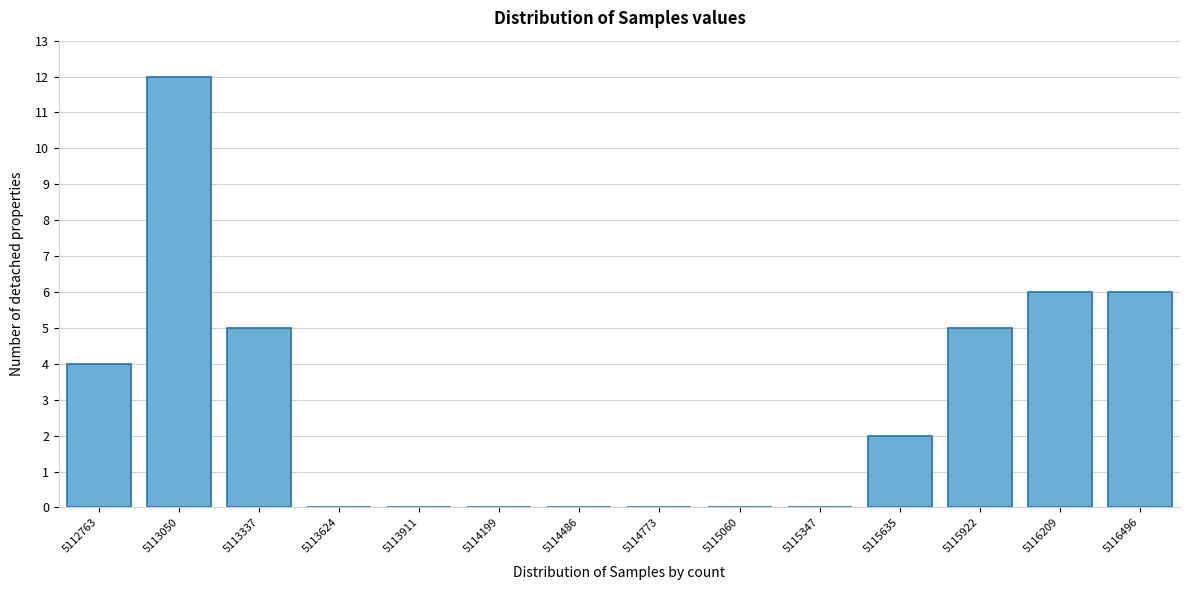

Reading right to left, transcribe all the data shown in this chart.

5116496=6	5116209=6	5115922=5	5115635=2	5115347=0	5115060=0	5114773=0	5114486=0	5114199=0	5113911=0	5113624=0	5113337=5	5113050=12	5112763=4